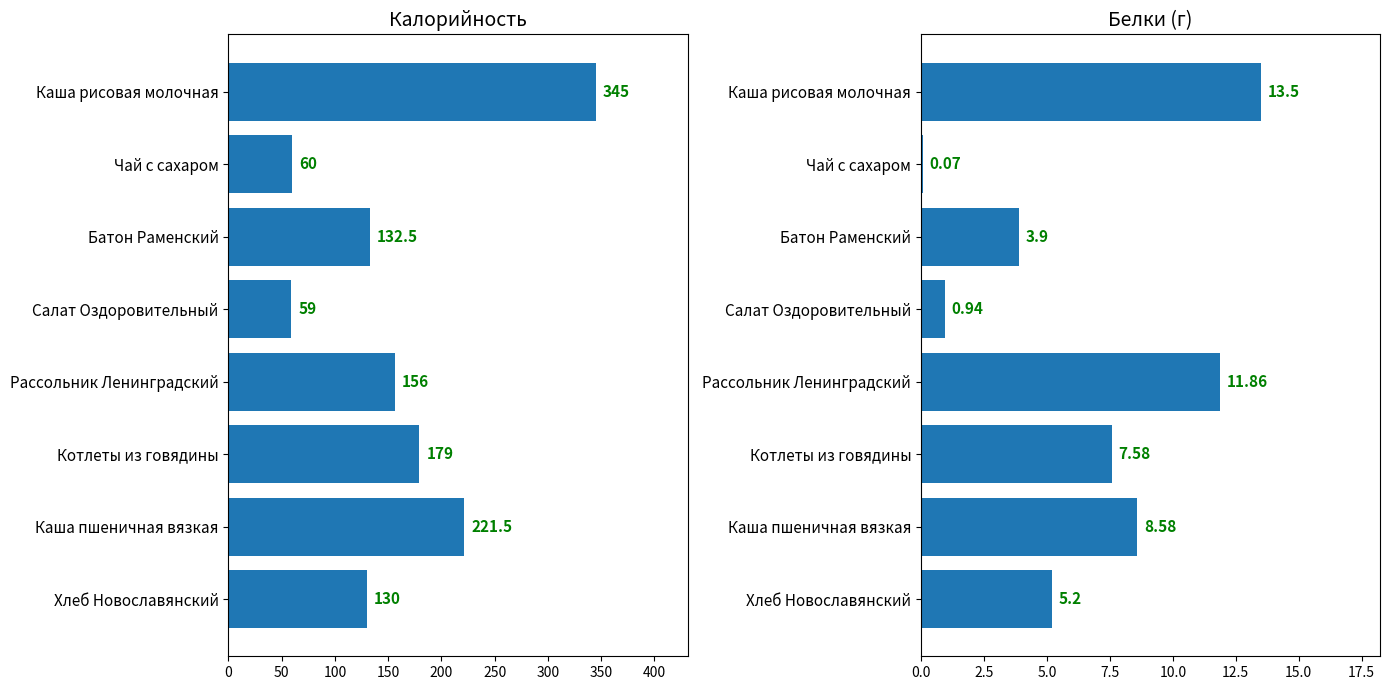

What is the approximate value of Калорийность at Рассольник Ленинградский?

156.0